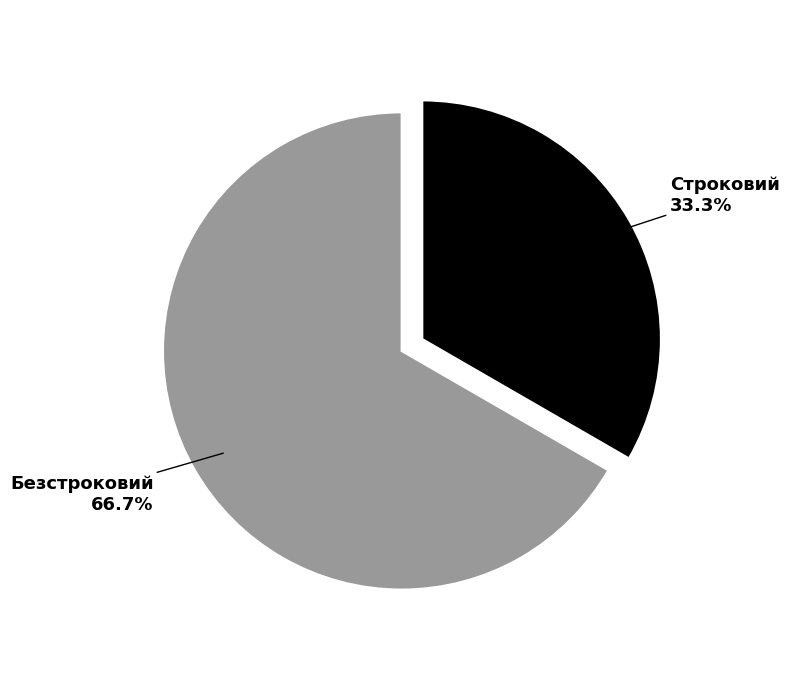

To the nearest percent, what is the difference between the largest and smallest slice percentages?

33%